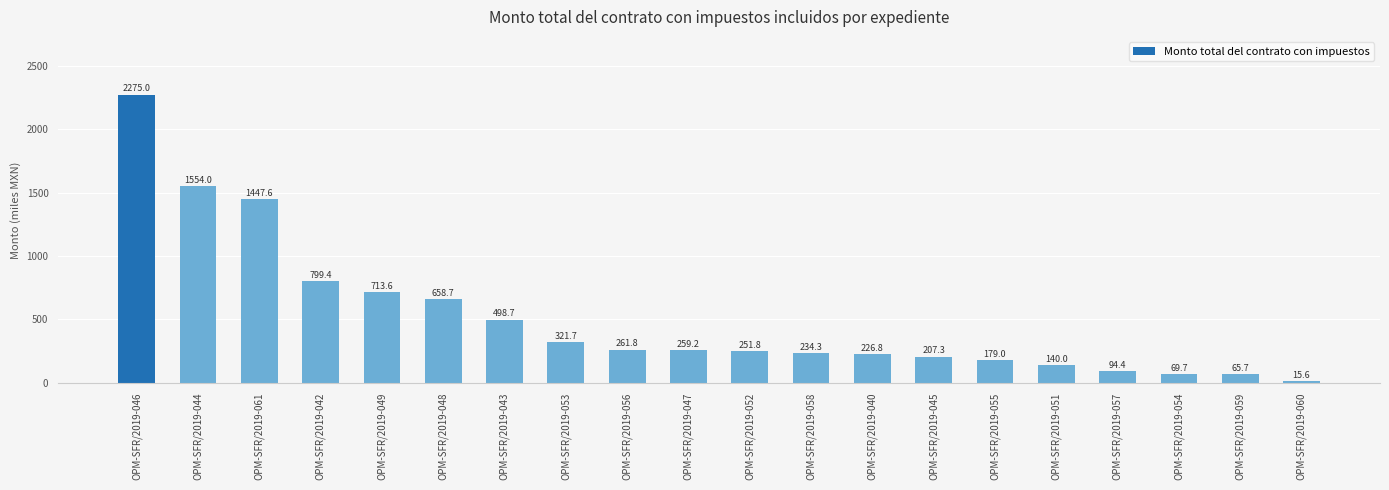

Are the bars horizontal?

No